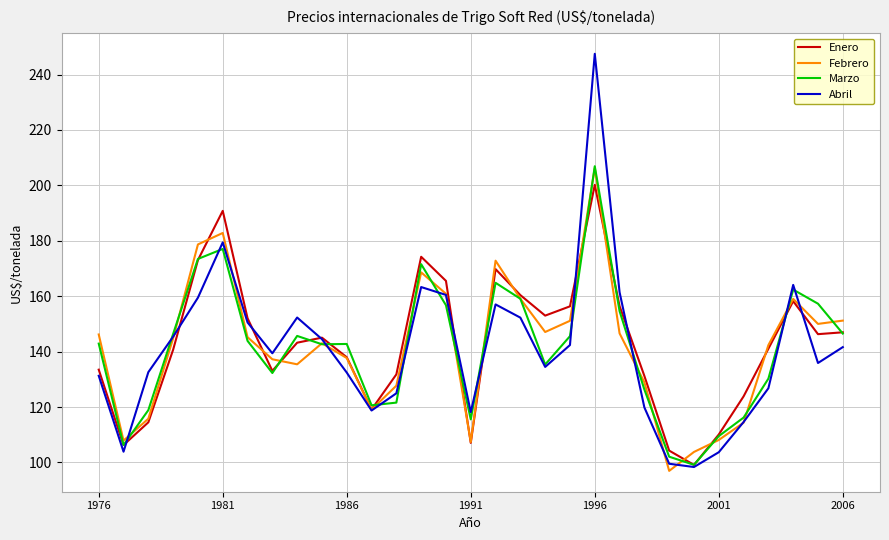

Which series has the largest range (max minus min)?

Abril